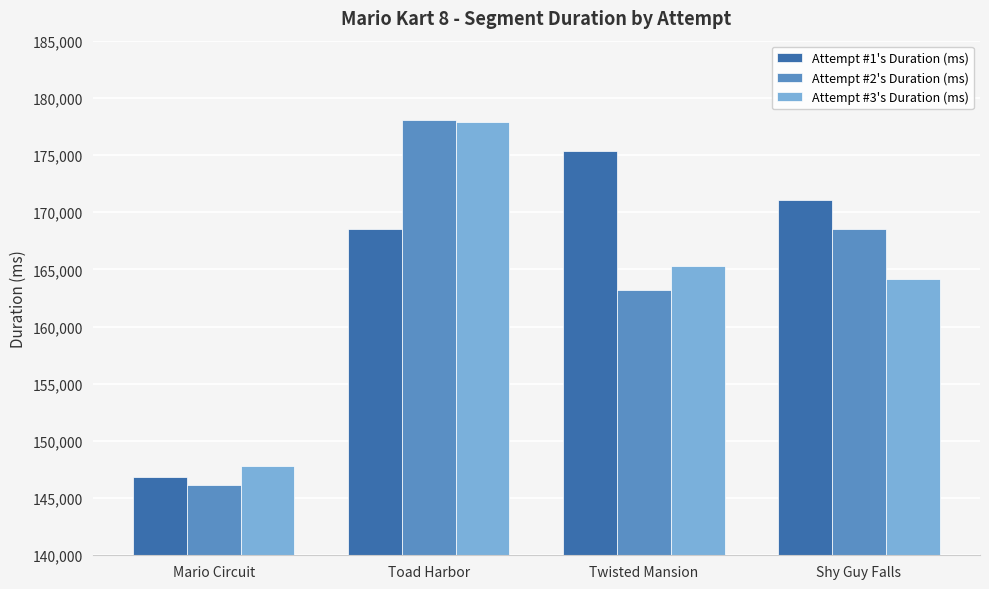

What is the difference between the maximum and minimum values in the Attempt #3's Duration (ms) series?

30142